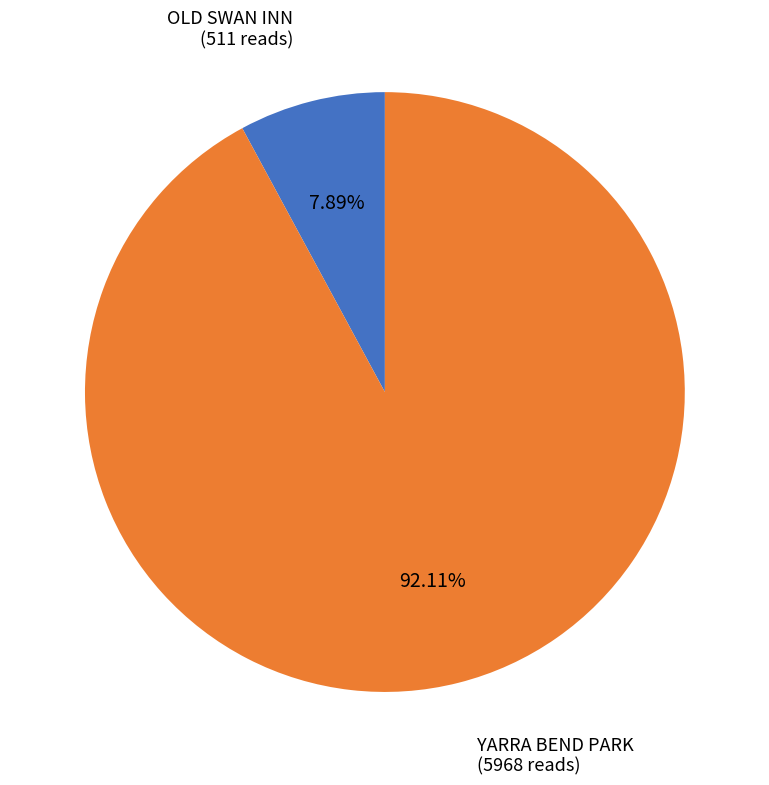

Is there a majority slice in this chart?

Yes